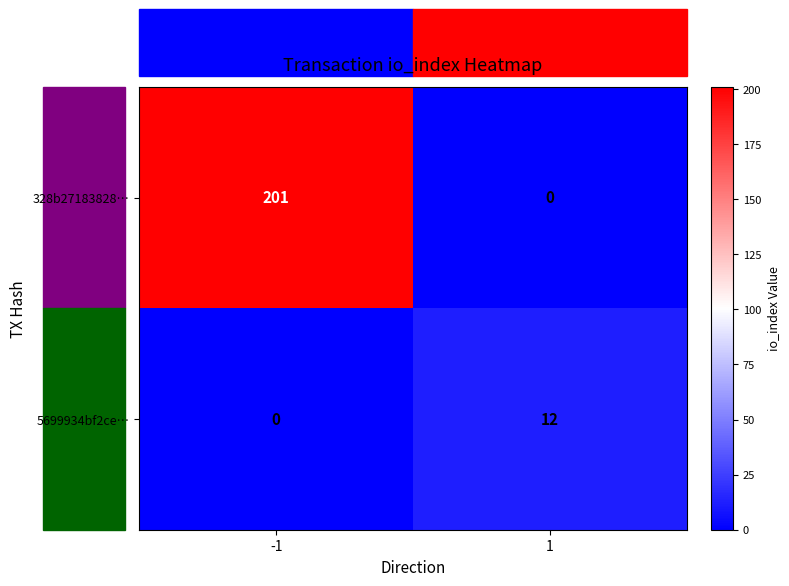

List the series in order of their overall mean, lowest first.

5699934bf2ce…, 328b27183828…